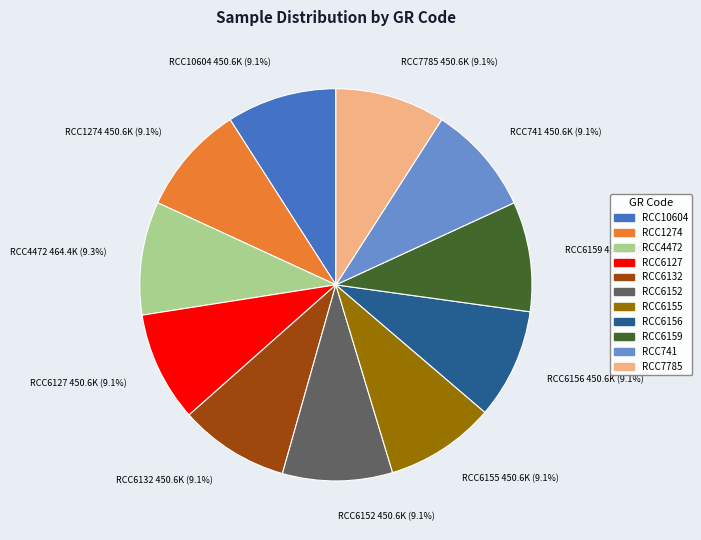

To the nearest percent, what percentage of the pie is RCC6132?

9%